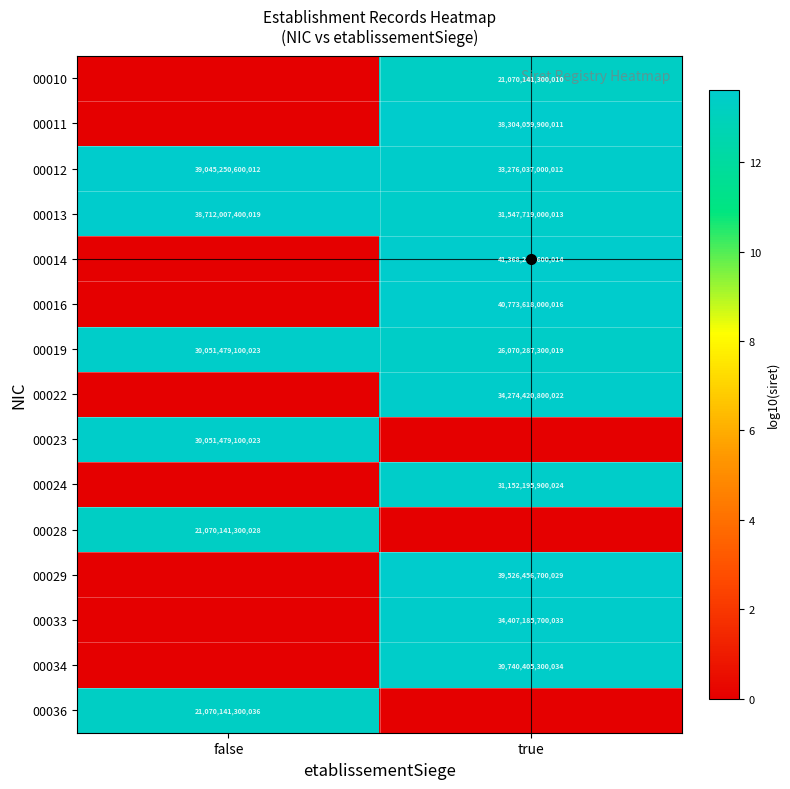

The 00022 series shows 34274420800022 at true. True or false?

True